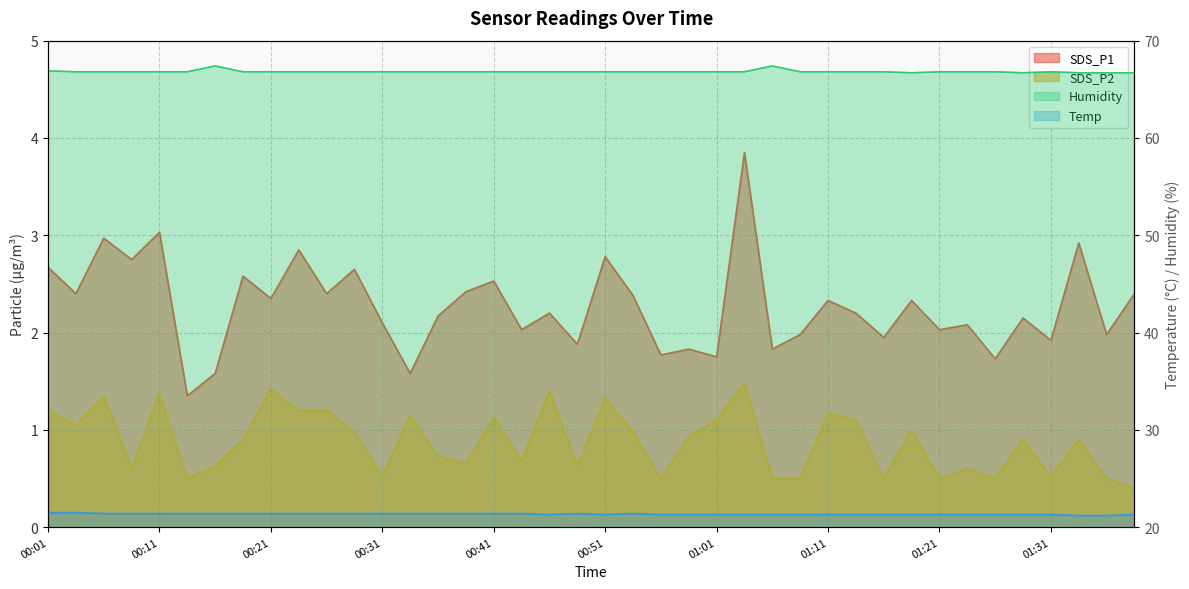

What is the label of the 31st point from the right?

00:24